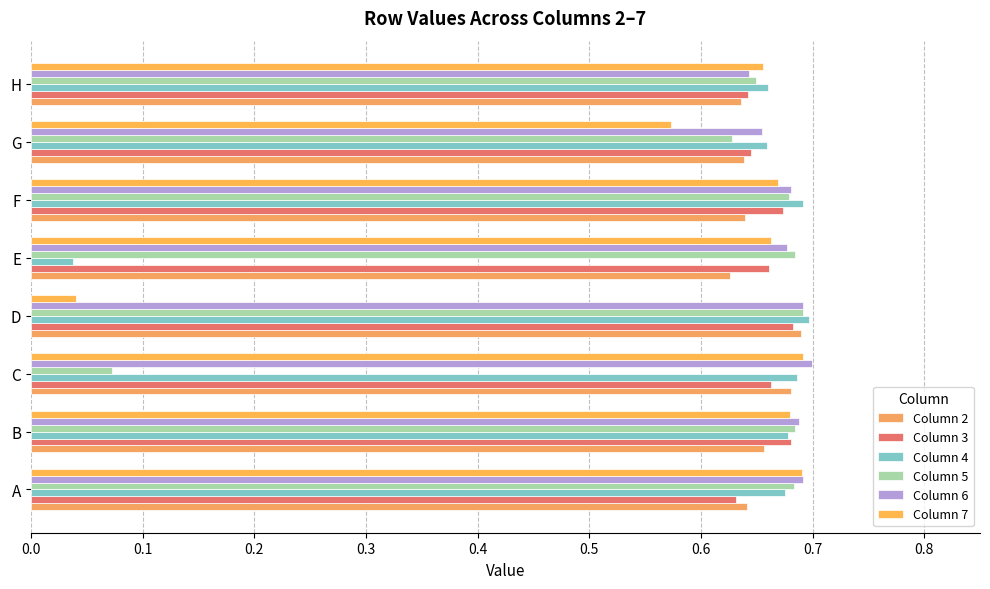

How many data points does each series have?

8